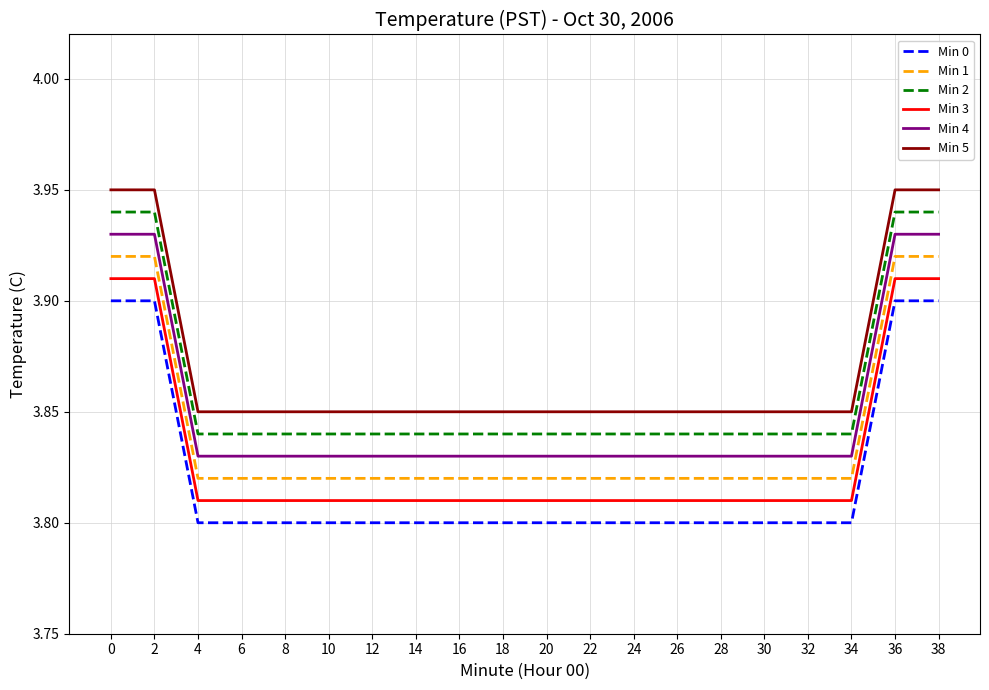

Is the value of Min 4 at 22 greater than the value of Min 2 at 32?

No